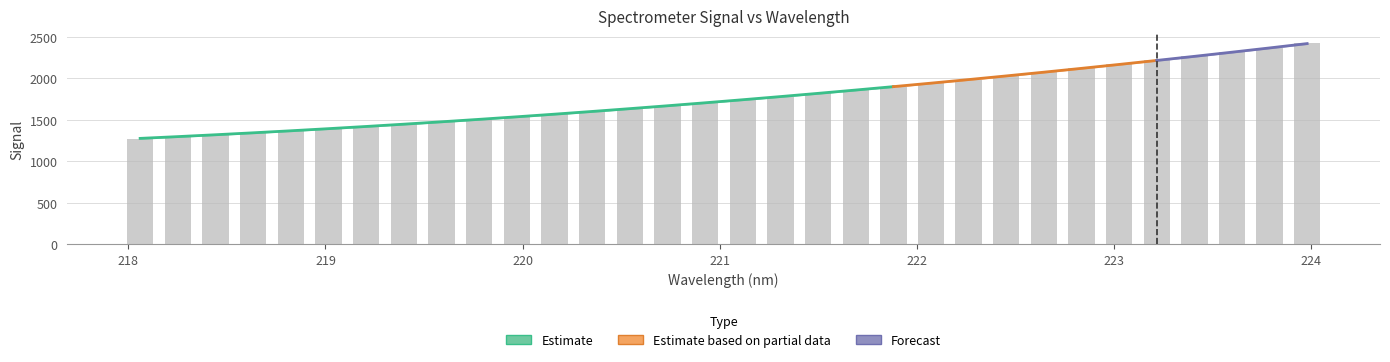

Is it true that the value at 219.7801 is 1508.3?

True